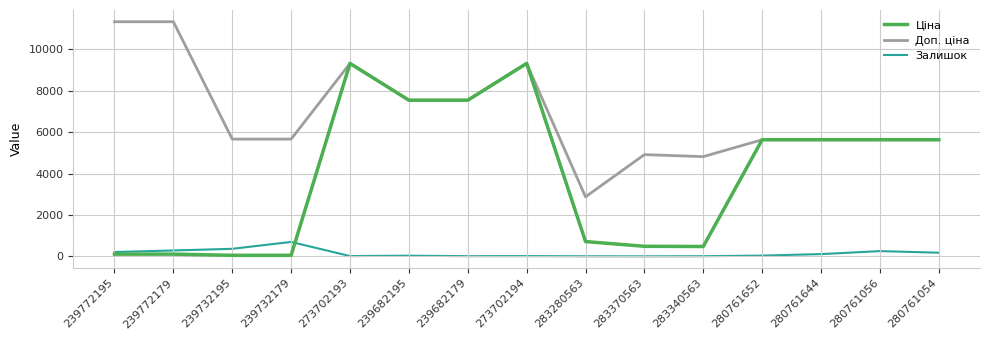

What is the difference between the maximum and minimum values in the Залишок series?

694.0